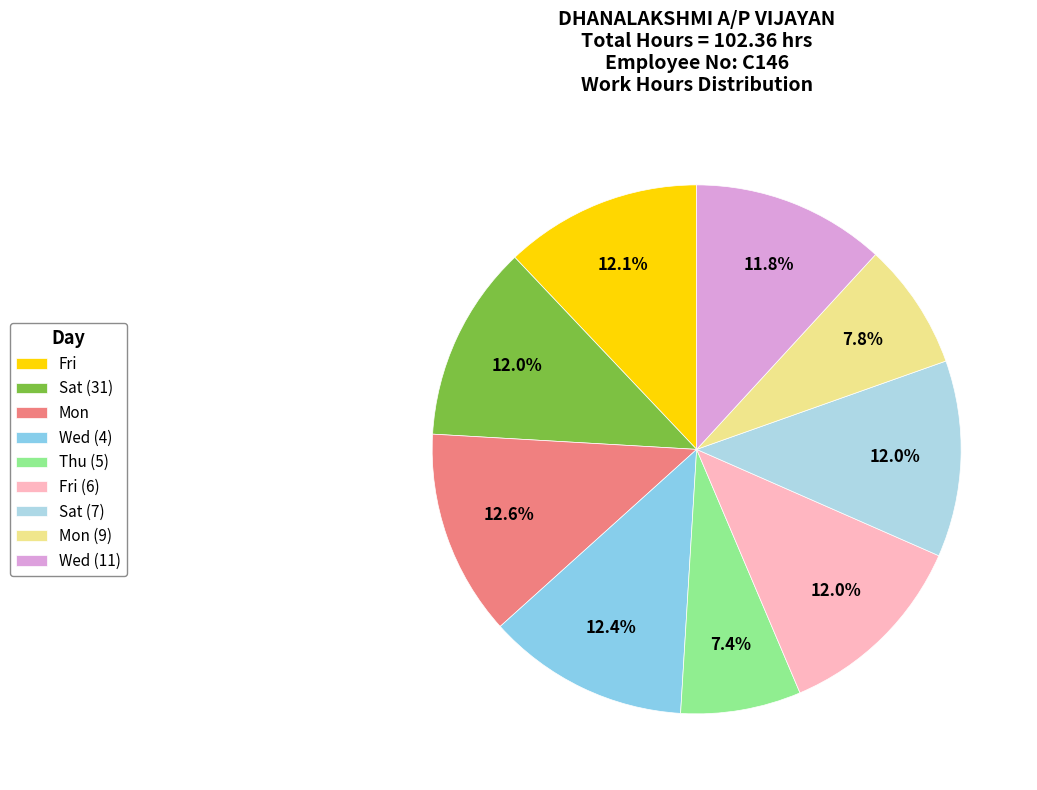

Is it true that Wed (11) is 1% of the pie?

False